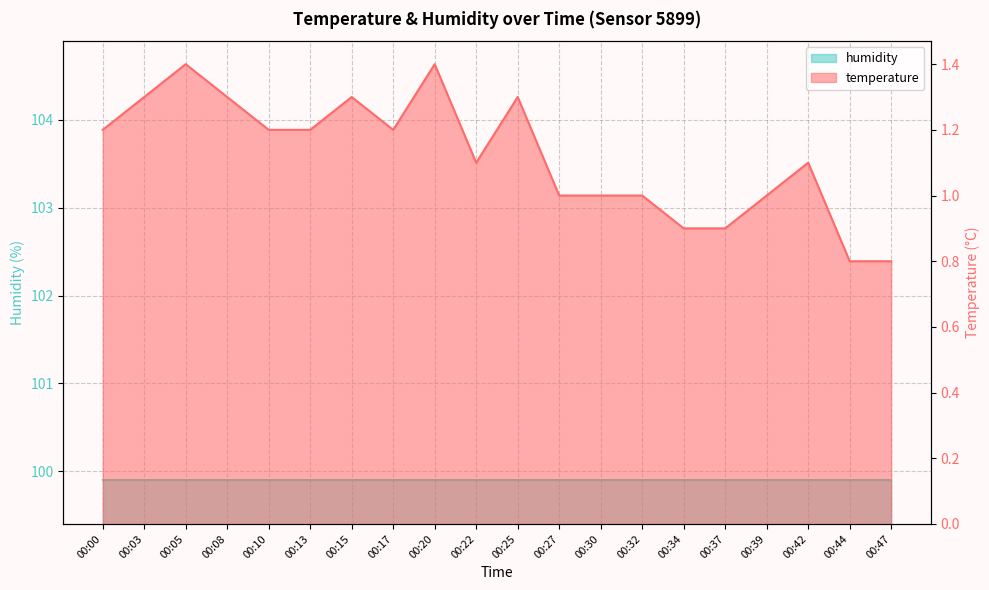

Which has a higher value, 00:25 or 00:15?

00:25